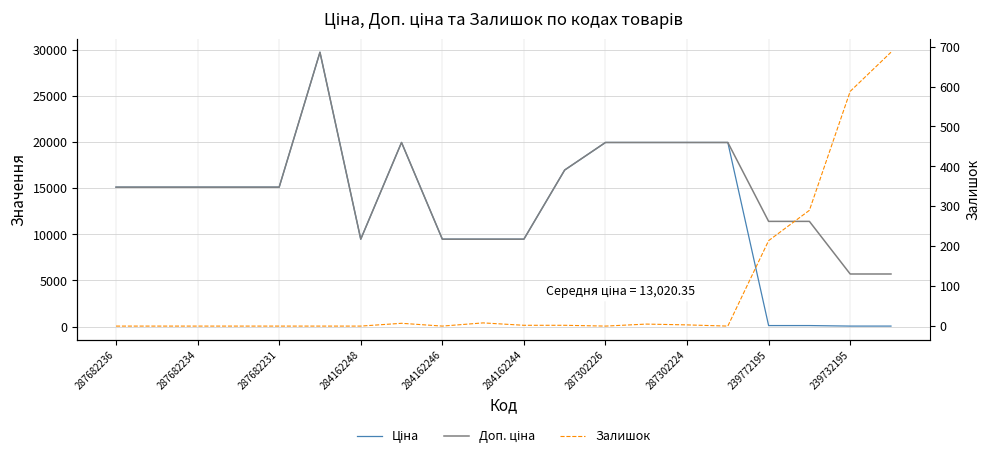

Is the value of Ціна at 287302224 greater than the value of Залишок at 287682236?

Yes